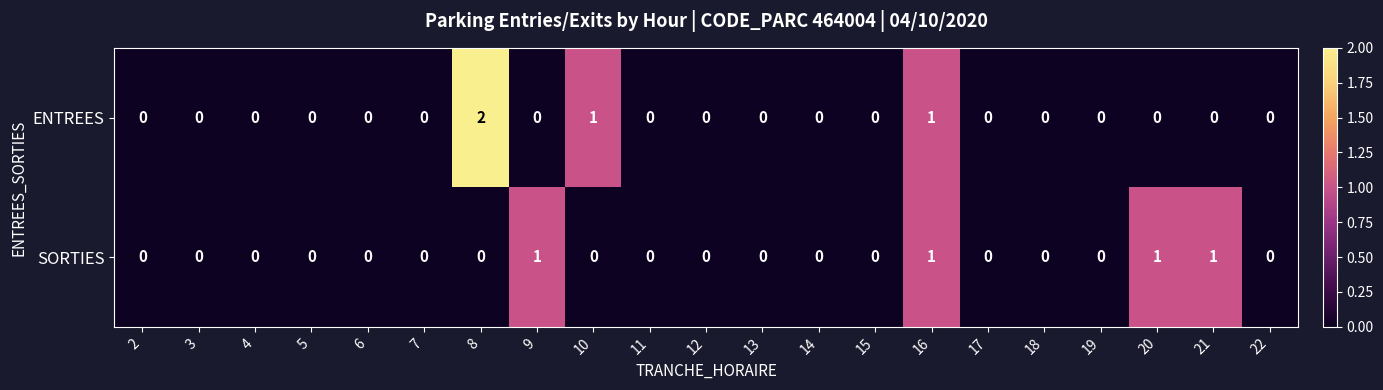

Is the value of SORTIES at 14 greater than the value of ENTREES at 16?

No